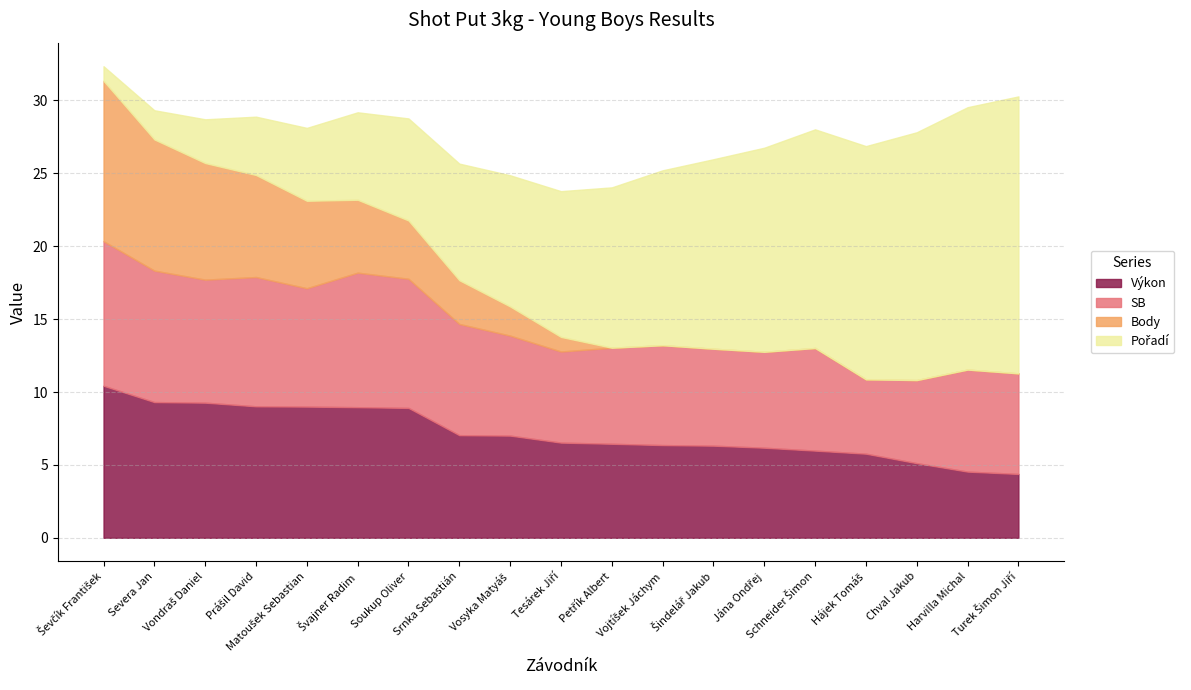

What is the value of the SB point at the 17th from the left?

5.7